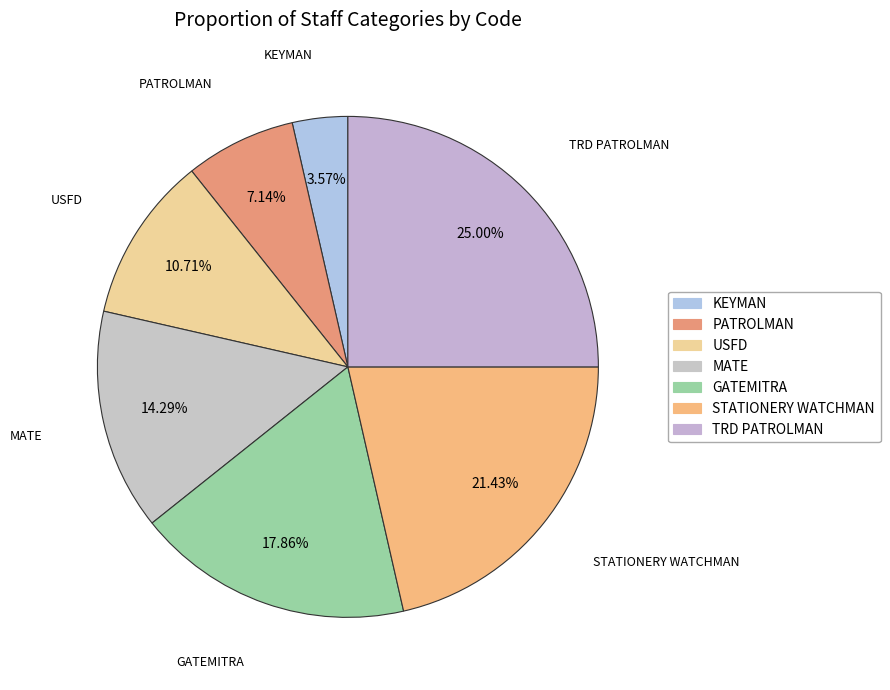

Count the number of slices in the pie.

7